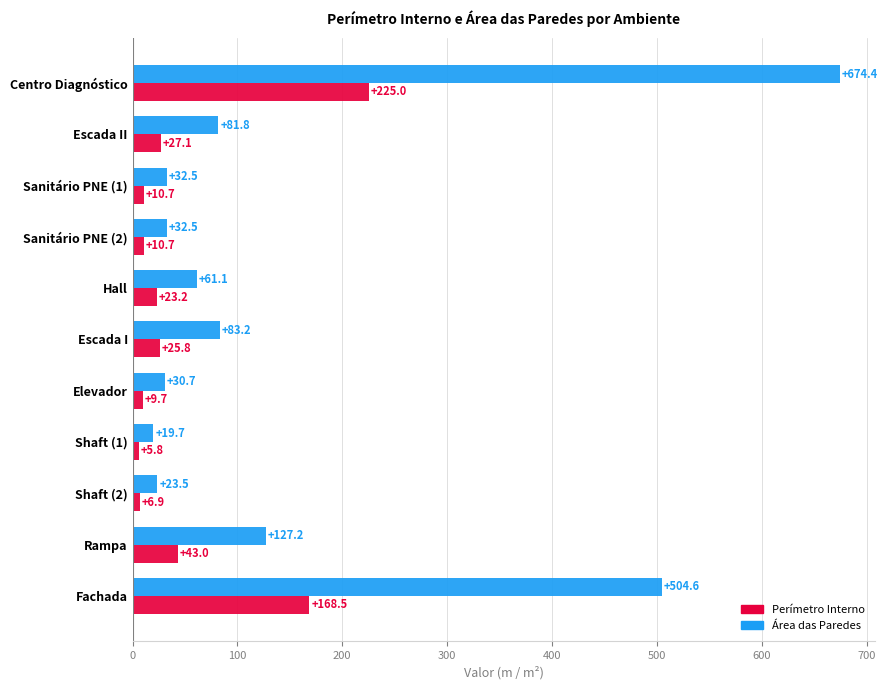

Is the value of Área das Paredes at Escada I greater than the value of Perímetro Interno at Fachada?

No